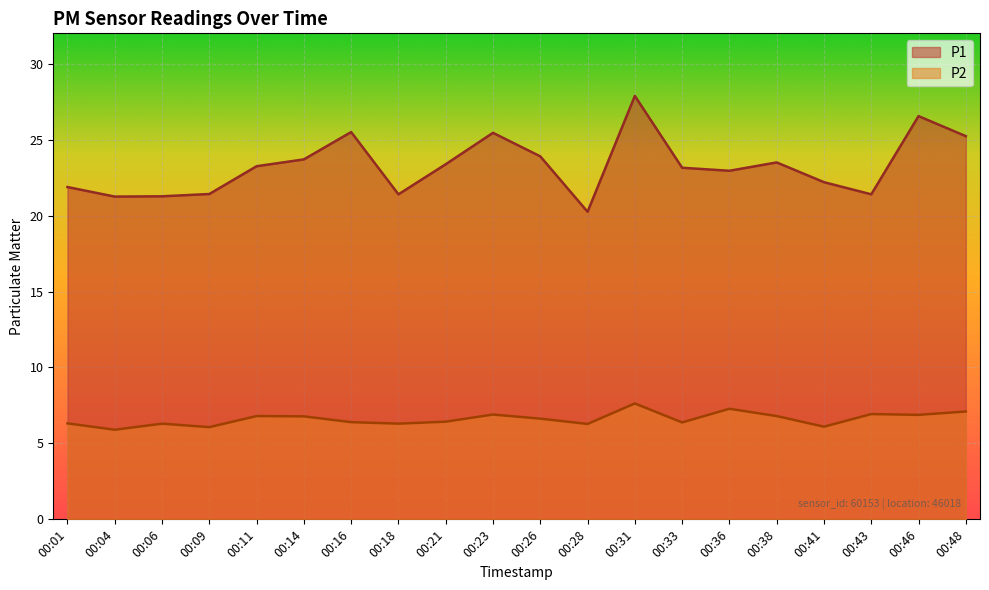

Count the number of data series in this chart.

2